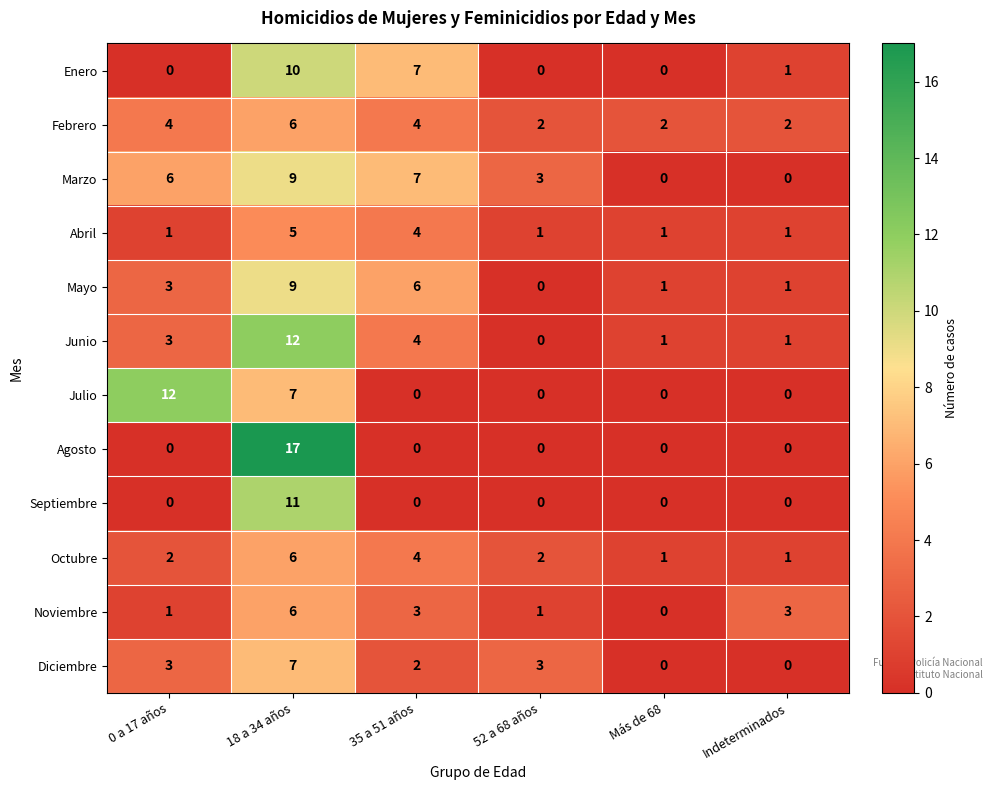

What is the spread (max minus min) of values at 18 a 34 años?

12